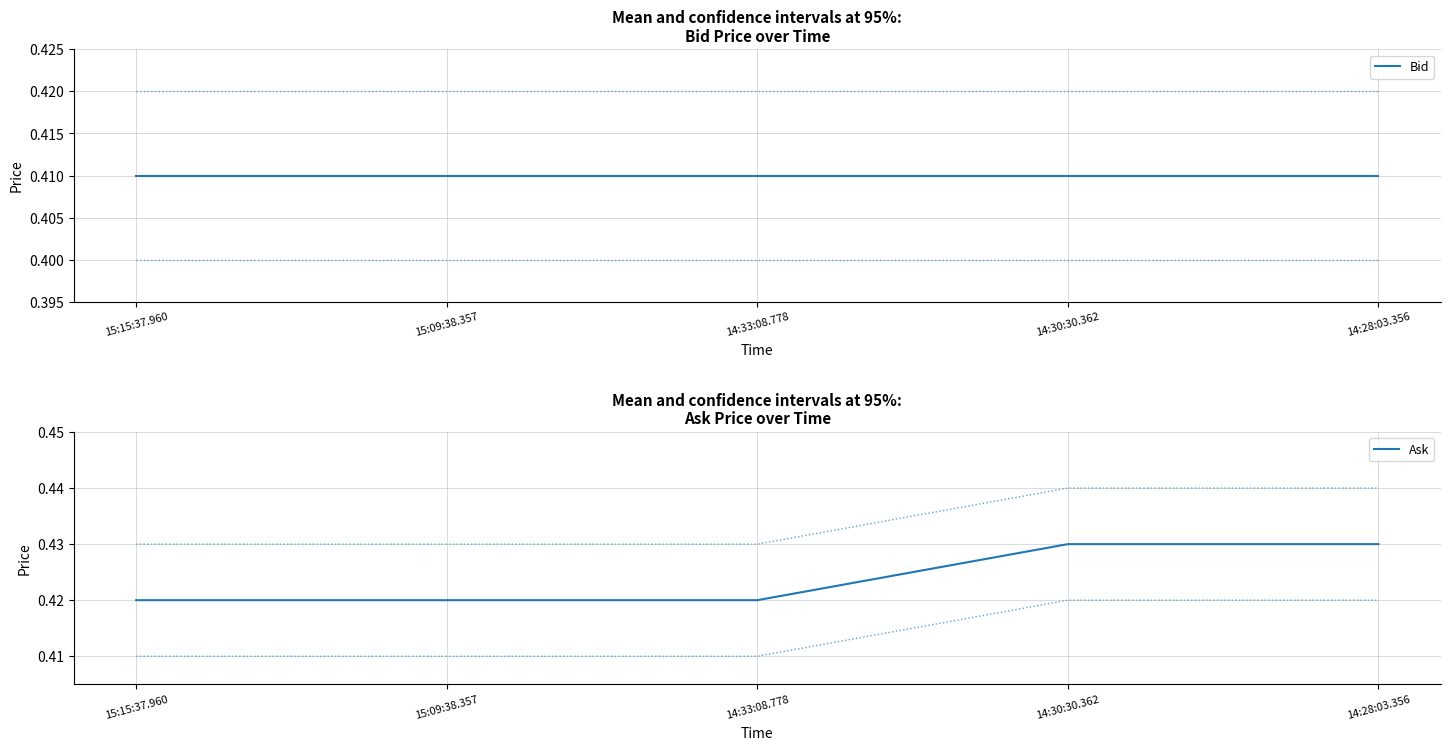

List the labels in order of Ask value, largest first.

14:30:30.362, 14:28:03.356, 15:15:37.960, 15:09:38.357, 14:33:08.778